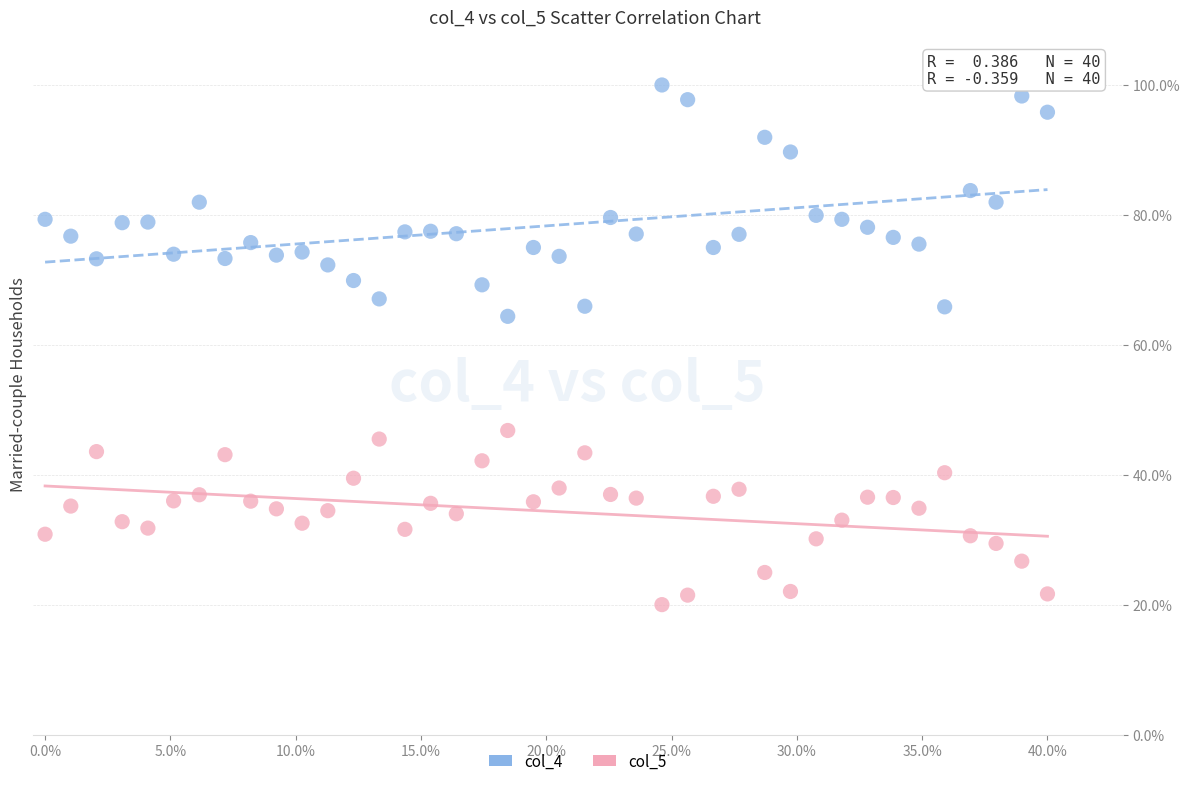

What are all the series names shown in the legend?

col_4, col_5